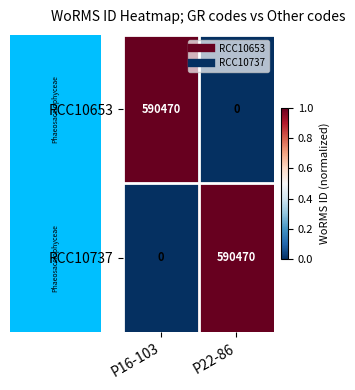

What is the average value of the RCC10737 series?

295235